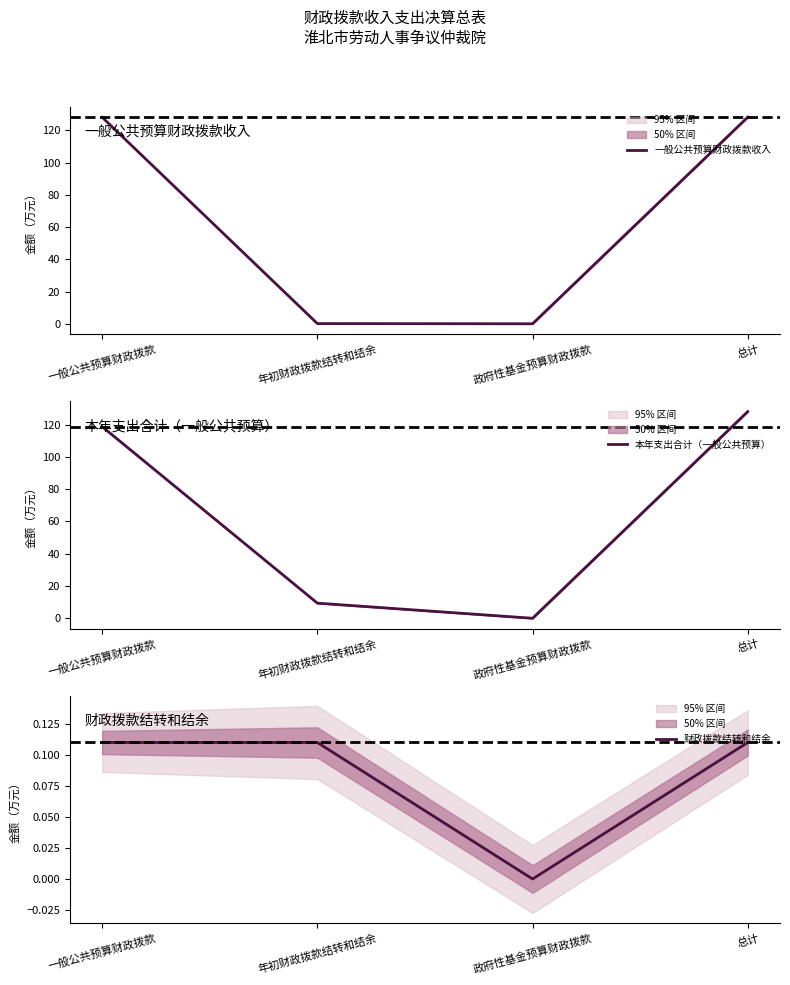

Which label corresponds to the smallest value in the chart?

政府性基金预算财政拨款